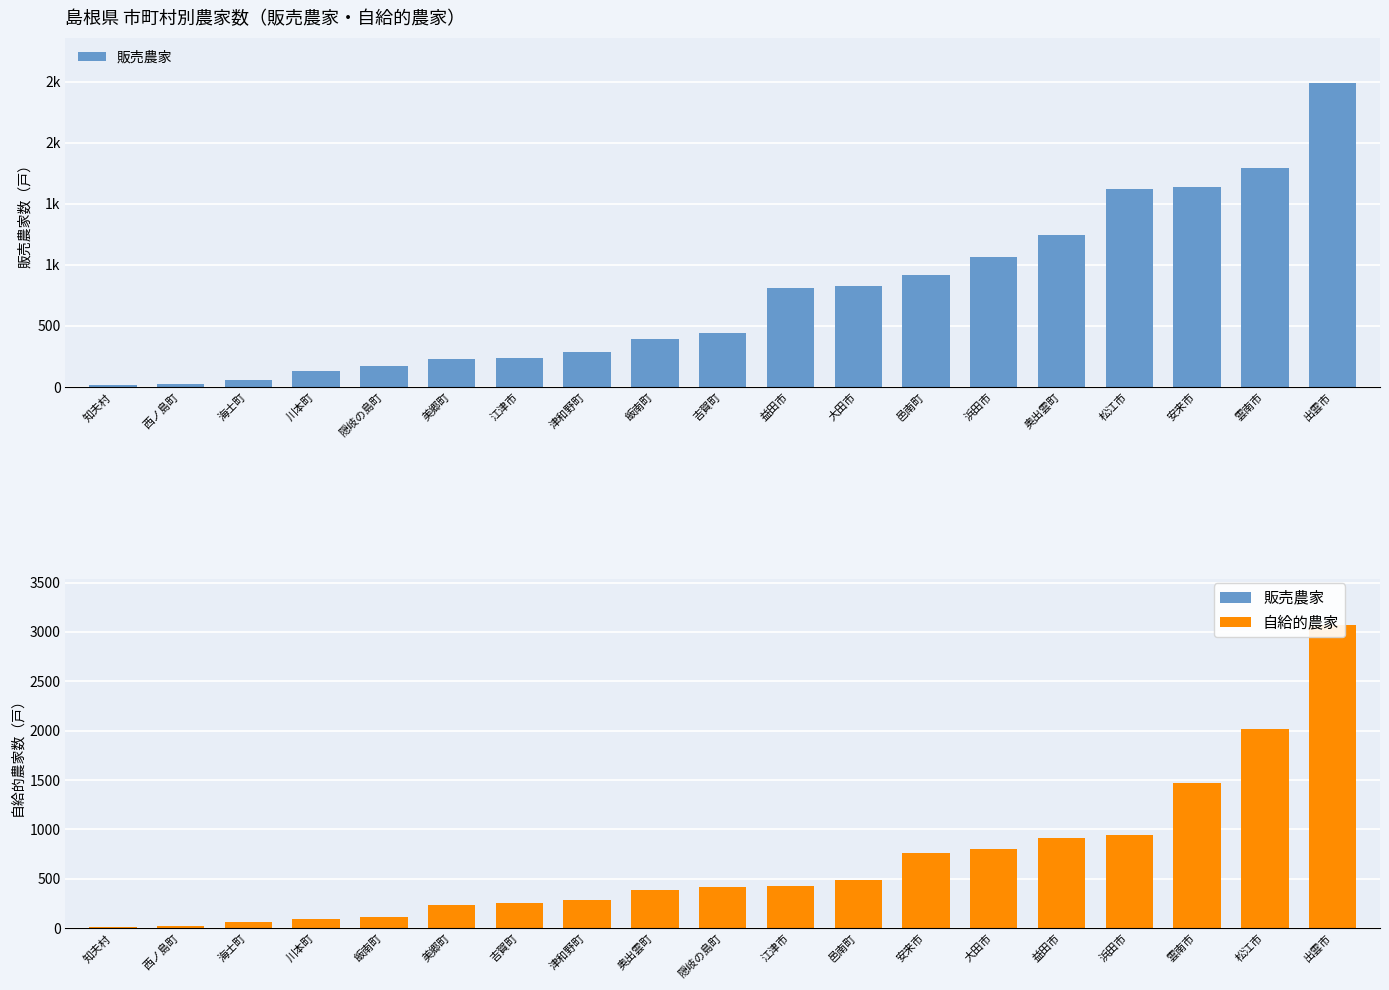

What is the minimum value for 販売農家?

16